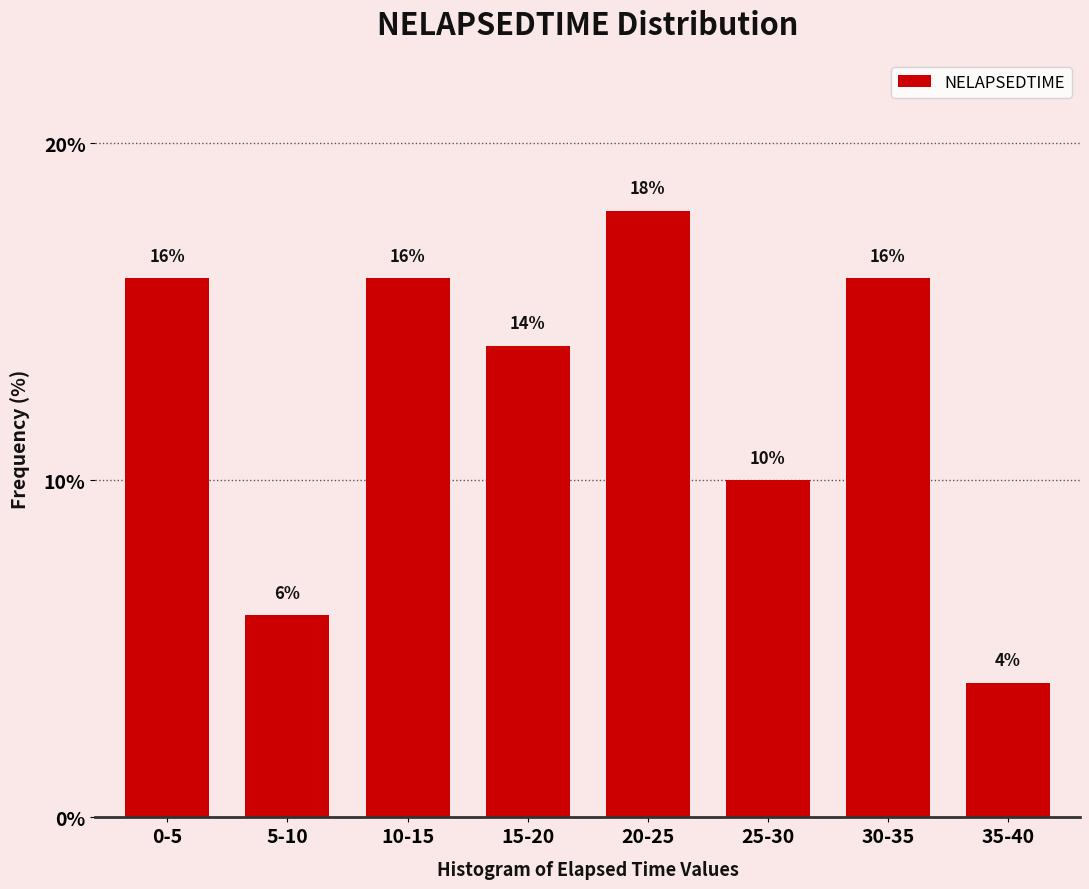

Reading left to right, transcribe all the data shown in this chart.

16.0	6.0	16.0	14.0	18.0	10.0	16.0	4.0